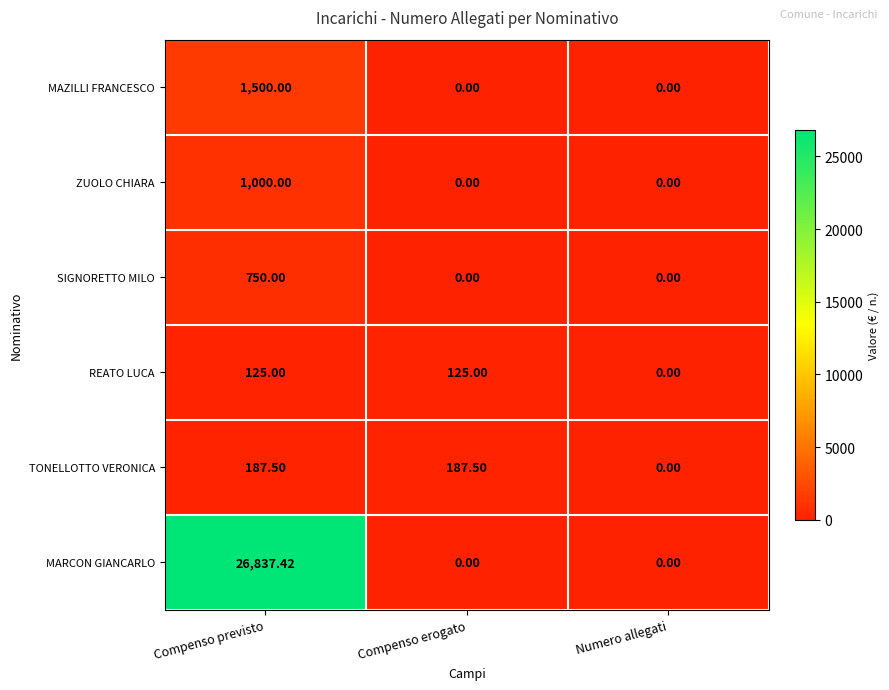

Which series has the widest spread of values?

MARCON GIANCARLO